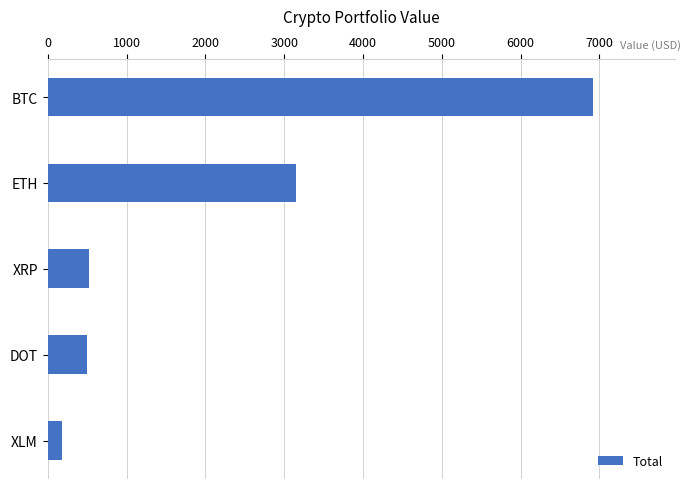

What is the difference between the second highest and second lowest values?

2643.4